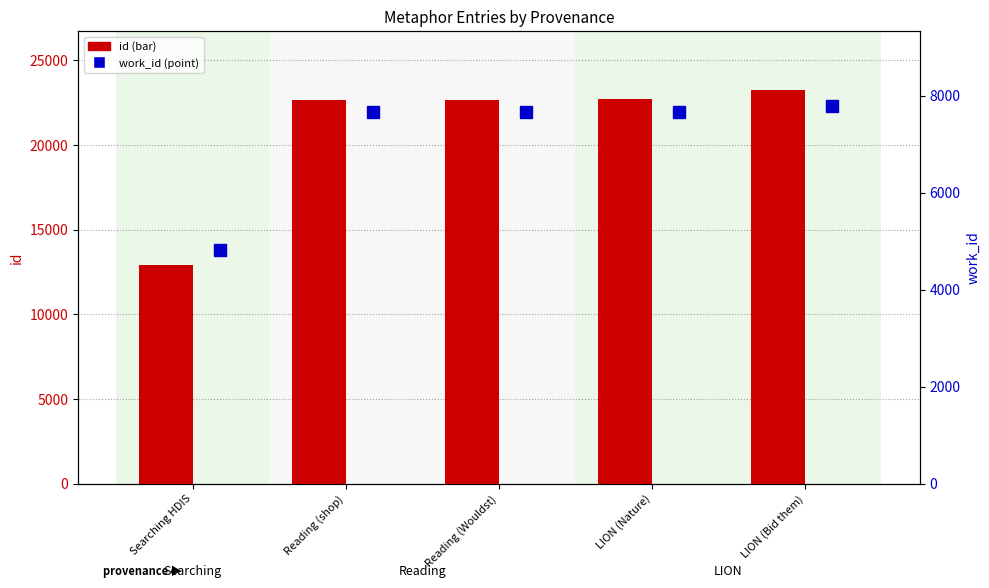

What is the value of the id bar at the 2nd from the left?

22640